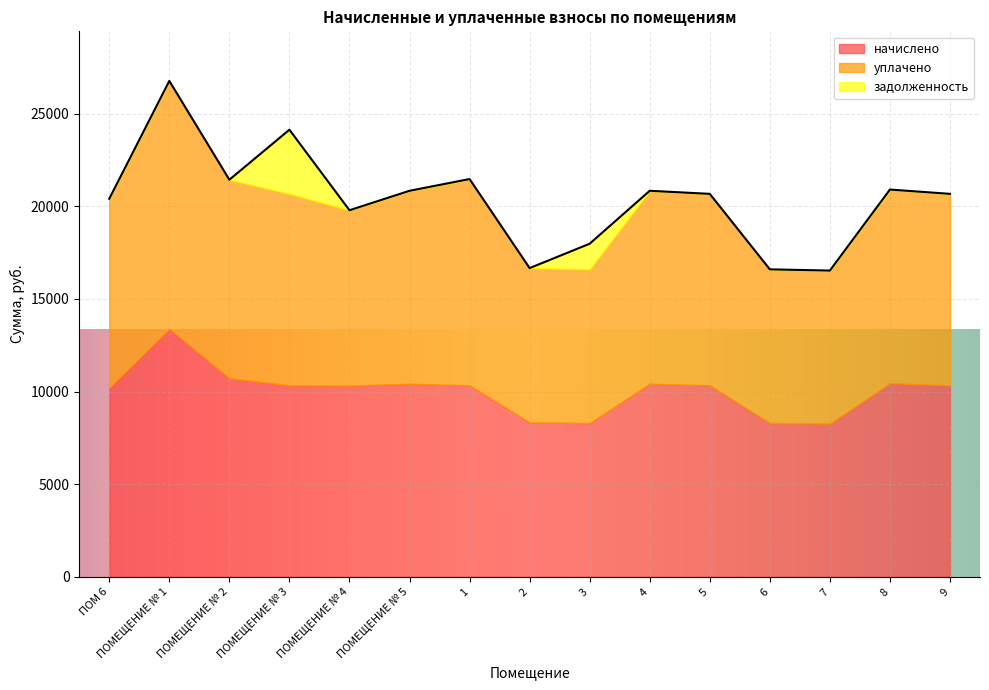

Reading right to left, list all the values displayed in this chart.

начислено: 10333.4	10449.4	8263.4	8296.6	10333.4	10416.2	8296.6	8329.7	10333.4	10416.2	10316.9	10333.4	10714.3	13380.5	10201.0
уплачено: 10333.4	10449.4	8263.4	8296.6	10333.4	10416.2	8296.6	8329.7	11132.6	10416.2	9465.3	10333.4	10714.3	13380.5	10201.0
задолженность: 0.0	0.0	0.0	0.0	0.0	0.0	1382.8	0.0	0.0	0.0	0.0	3460.8	0.0	0.0	0.0